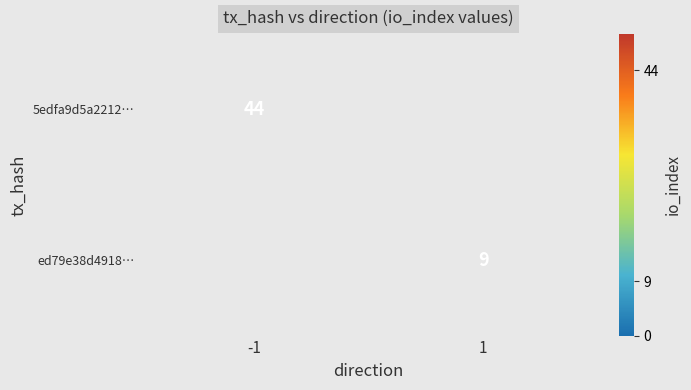

How many series are shown in this chart?

2